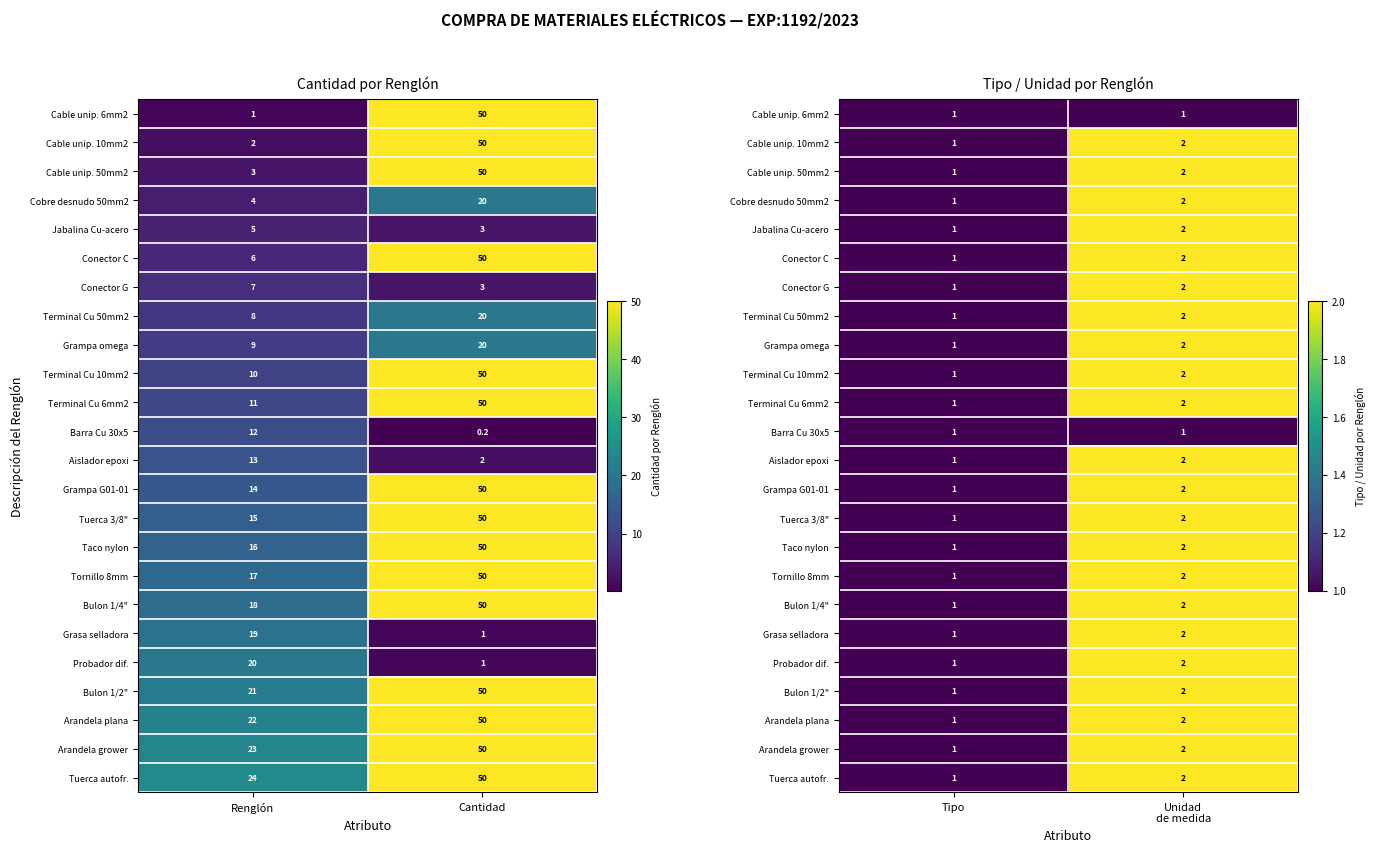

Count the Tornillo 8mm values in the range 1 to 2.

2